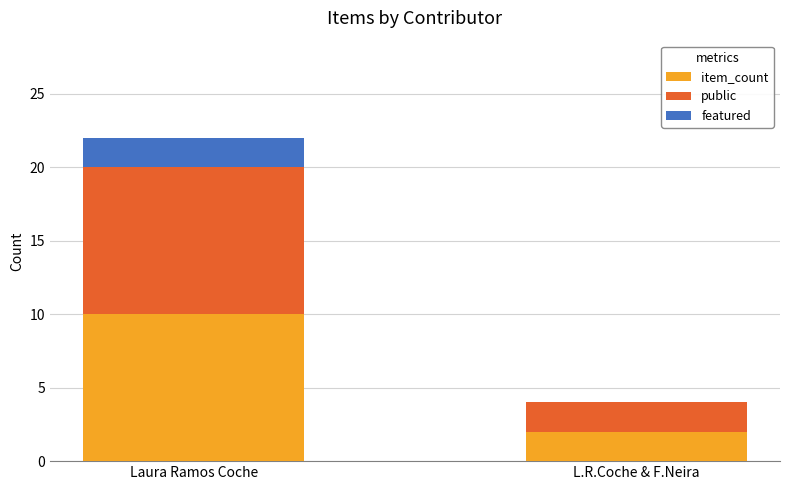

What is the sum of the item_count values at L.R.Coche & F.Neira and Laura Ramos Coche?

12